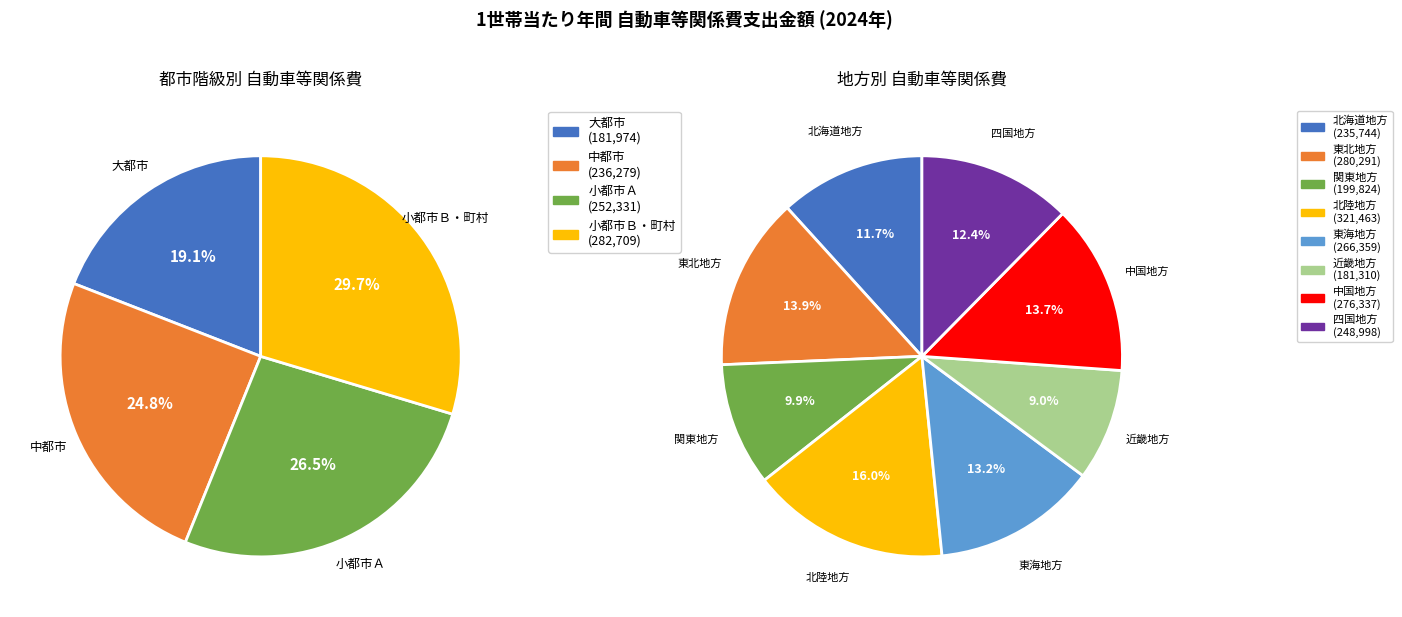

Combined, do 大都市 and 中国地方 account for over 50%?

No